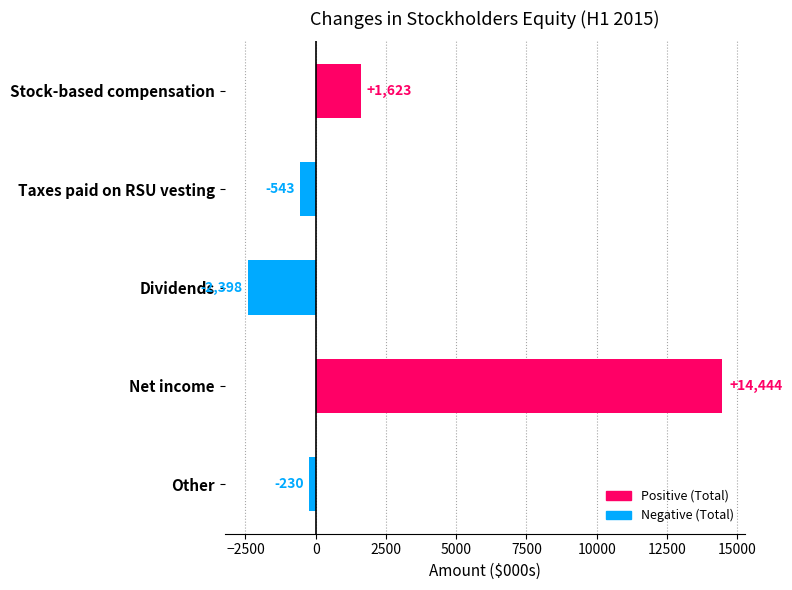

Reading top to bottom, what are all the values shown in this chart?

1623	-543	-2398	14444	-230